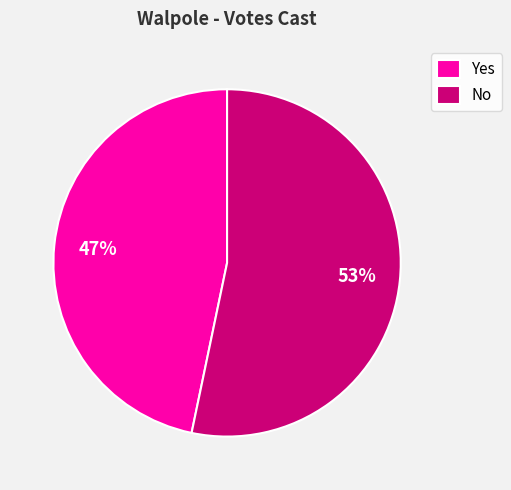

To the nearest percent, what percentage of the pie is Yes?

47%